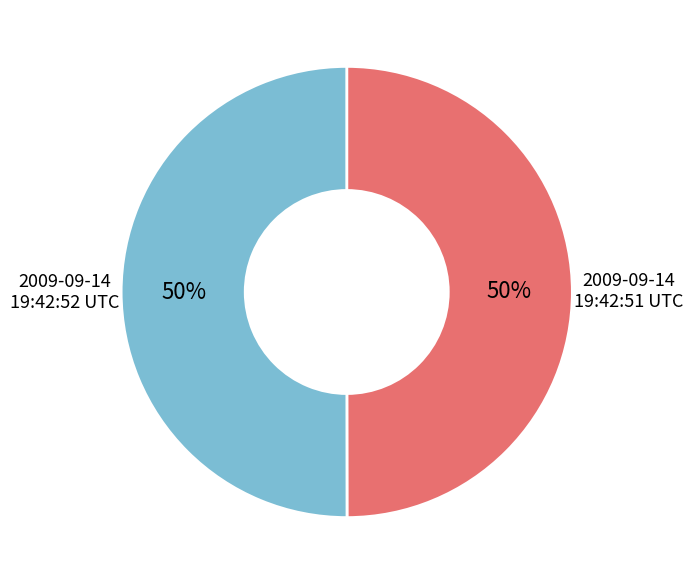

Combined, do 2009-09-14 19:42:51 UTC and 2009-09-14 19:42:52 UTC account for over 50%?

Yes